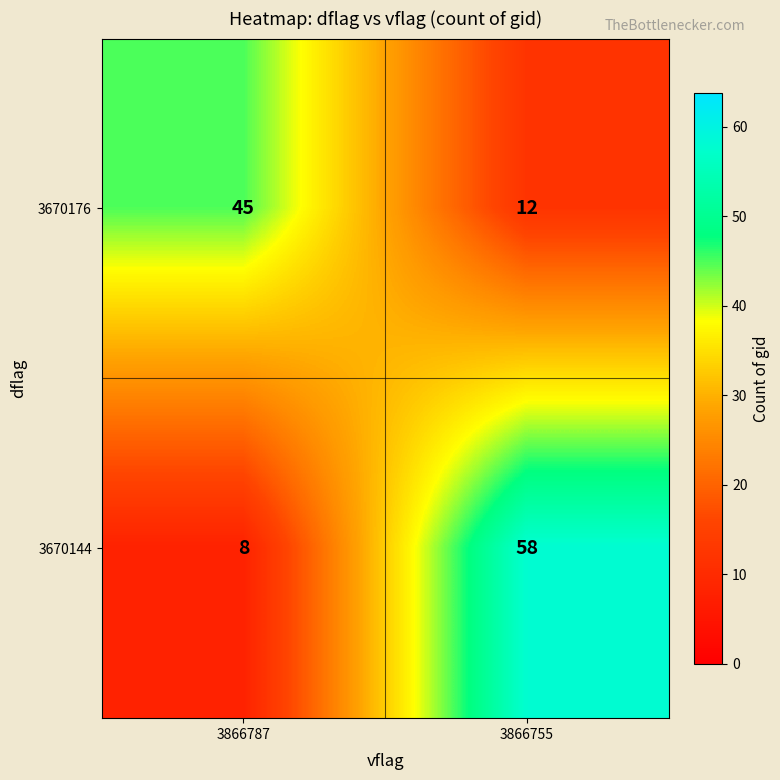

Reading left to right, what are all the values shown in this chart?

3670176: 45	12
3670144: 8	58